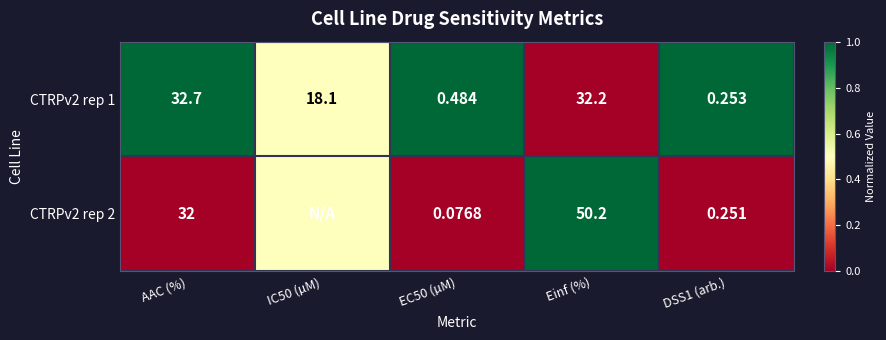

Where does the CTRPv2 rep 1 series first go above 18?

AAC (%)